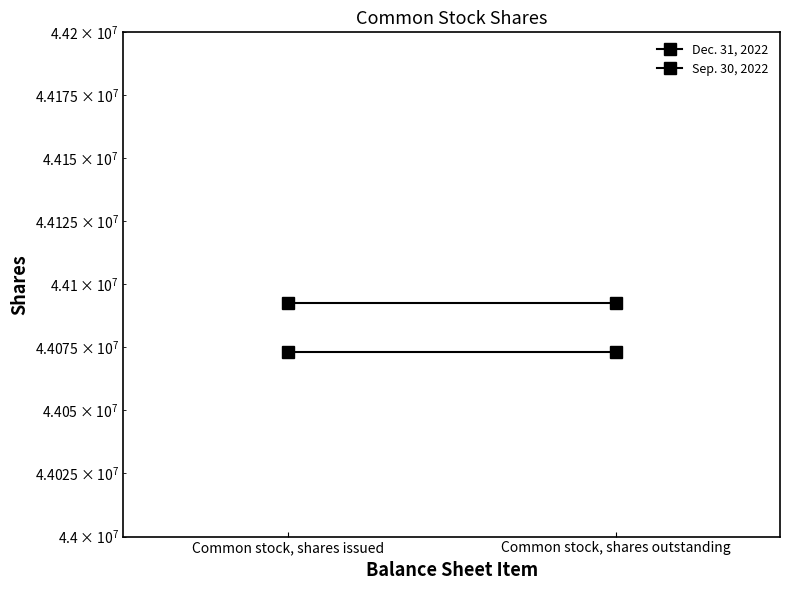

The value of Dec. 31, 2022 at Common stock, shares issued is 64713979. True or false?

False